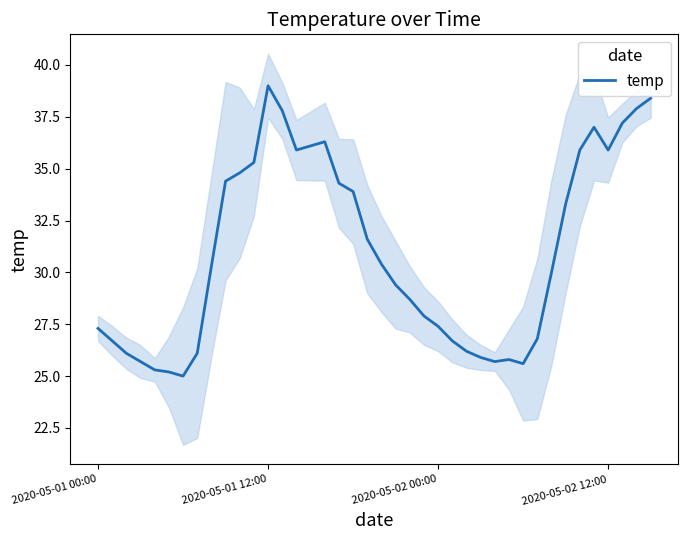

What is the lowest value of the temp series?

25.0